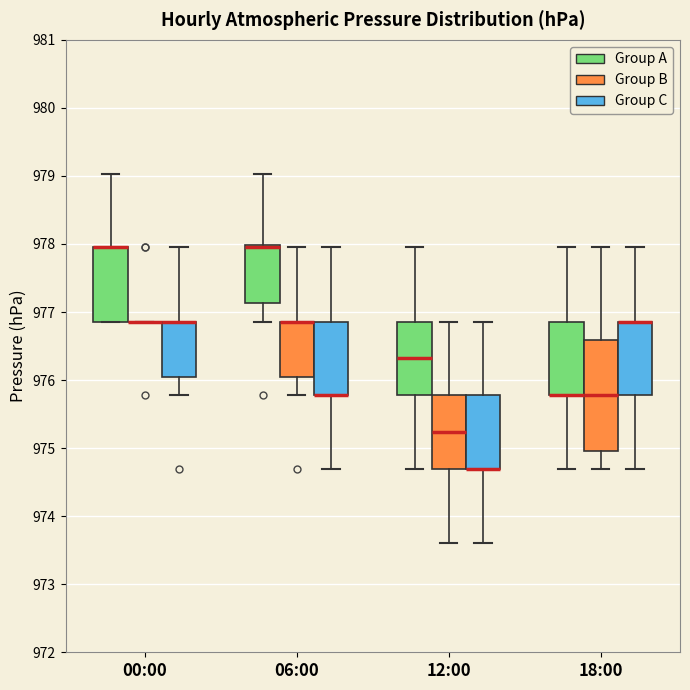

Reading left to right, transcribe this box plot: for each box, give where its median line is, the range the box spans, and where its two whiskers end, as read against the y-axis. The values are not printed on the chart, so give them approximately, as read against the axis.

00:00 (Group A): median 978.0 (drawn on the box's upper edge), box 976.9 to 978.0, whiskers 976.9 to 979.0
00:00 (Group B): box collapsed to a line at 976.9, whiskers 976.9 to 976.9
00:00 (Group C): median 976.9 (drawn on the box's upper edge), box 976.1 to 976.9, whiskers 975.8 to 978.0
06:00 (Group A): median 978.0 (just below the box's upper edge), box 977.1 to 978.0, whiskers 976.9 to 979.0
06:00 (Group B): median 976.9 (drawn on the box's upper edge), box 976.1 to 976.9, whiskers 975.8 to 978.0
06:00 (Group C): median 975.8 (drawn on the box's lower edge), box 975.8 to 976.9, whiskers 974.7 to 978.0
12:00 (Group A): median 976.3, box 975.8 to 976.9, whiskers 974.7 to 978.0
12:00 (Group B): median 975.2, box 974.7 to 975.8, whiskers 973.6 to 976.9
12:00 (Group C): median 974.7 (drawn on the box's lower edge), box 974.7 to 975.8, whiskers 973.6 to 976.9
18:00 (Group A): median 975.8 (drawn on the box's lower edge), box 975.8 to 976.9, whiskers 974.7 to 978.0
18:00 (Group B): median 975.8, box 975.0 to 976.6, whiskers 974.7 to 978.0
18:00 (Group C): median 976.9 (drawn on the box's upper edge), box 975.8 to 976.9, whiskers 974.7 to 978.0